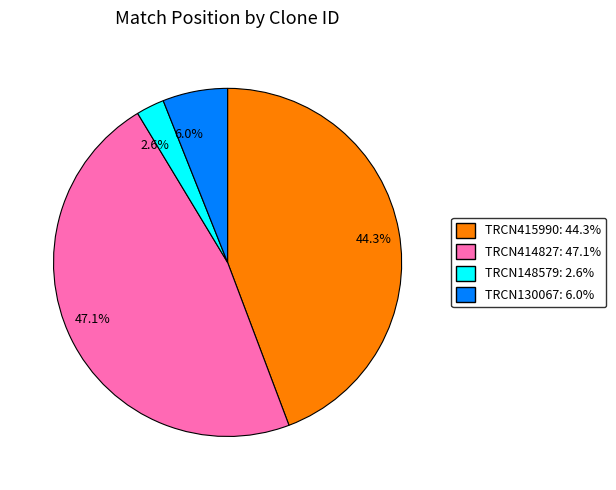

What is the smallest slice in the pie chart?

2.6%